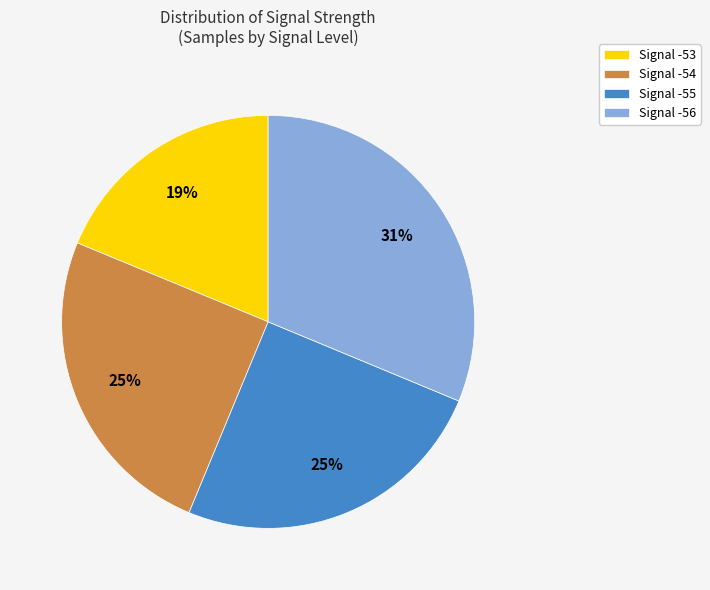

Count the number of slices in the pie.

4